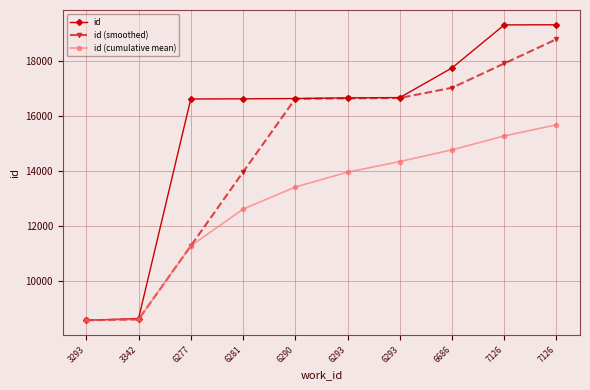

How many lines are shown in the chart?

3